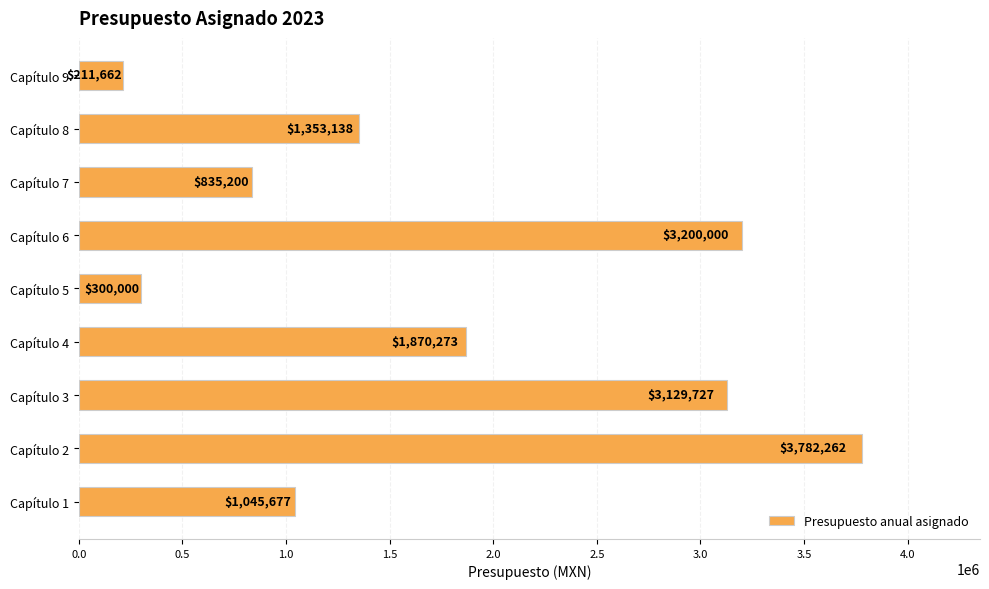

Are the bars grouped side by side (vs. stacked)?

No